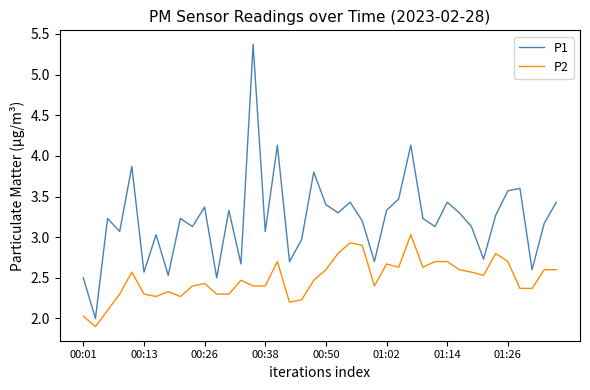

Count the number of data series in this chart.

2